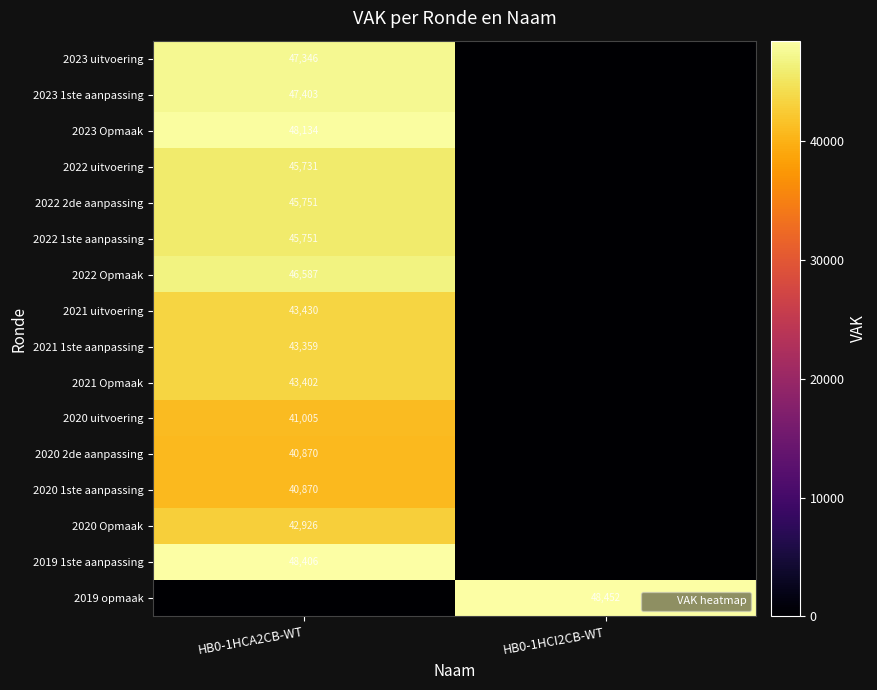

At which category is the sum across all series the highest?

HB0-1HCA2CB-WT